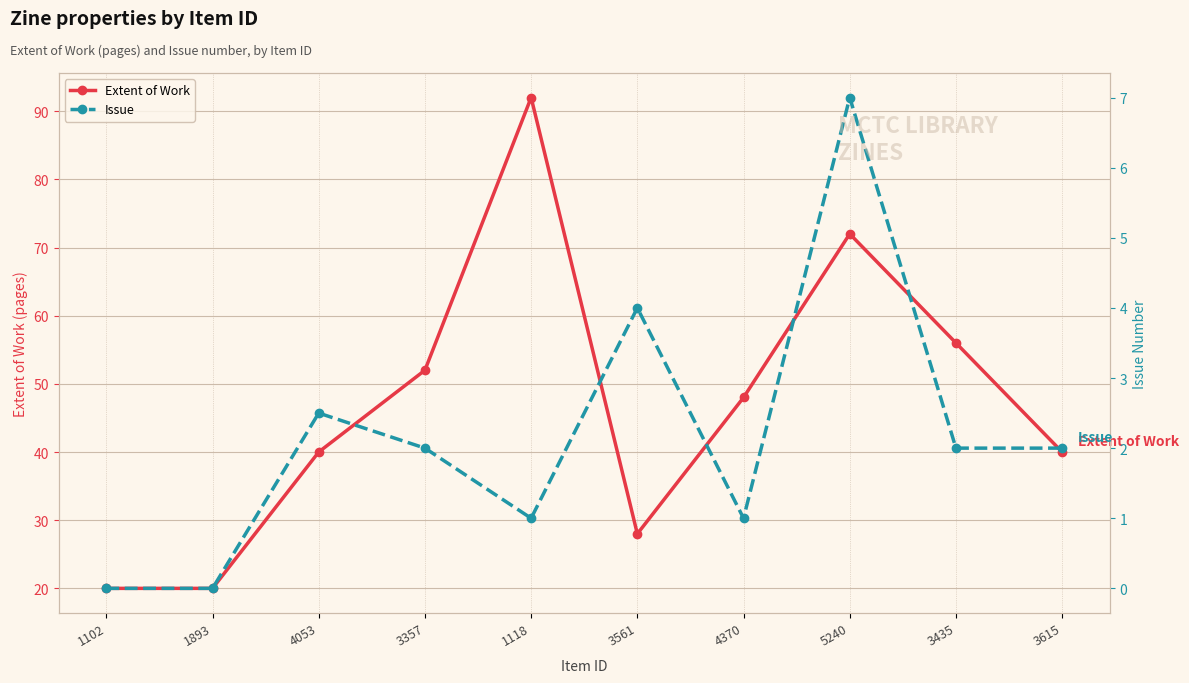

Rank the series at 4370 from lowest to highest value.

Issue, Extent of Work